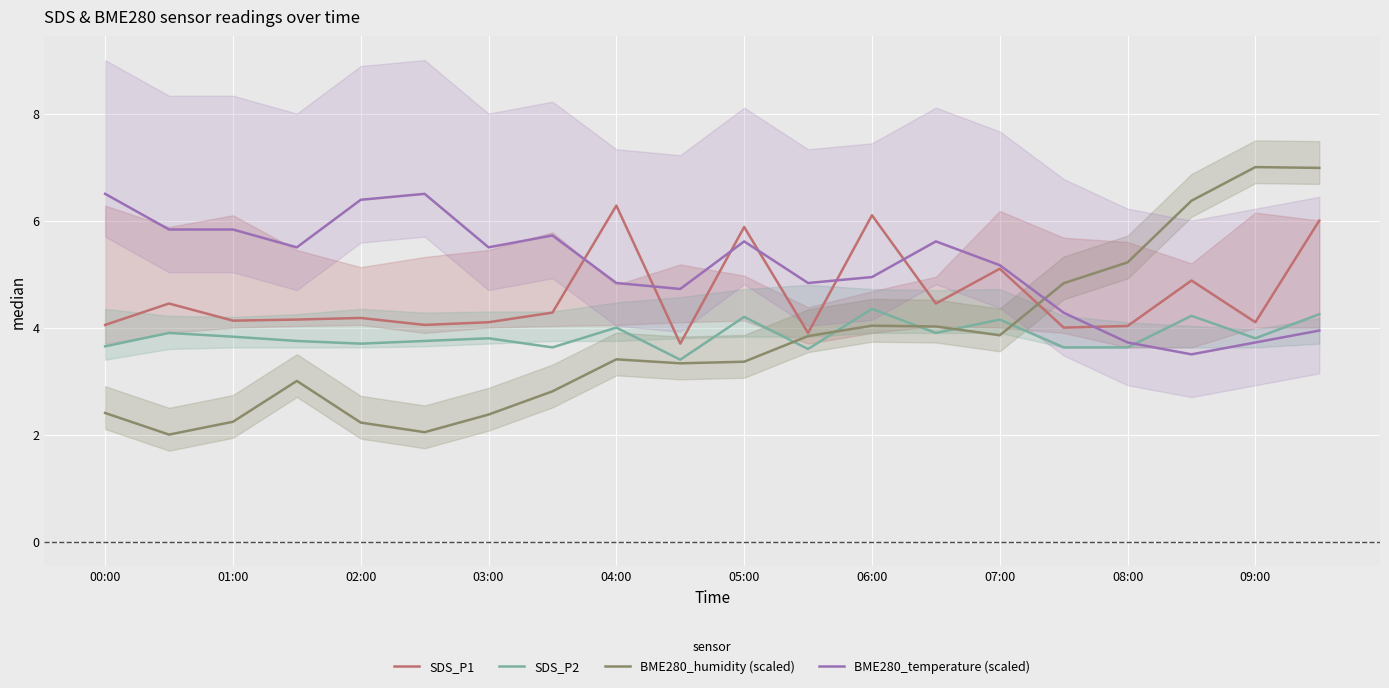

True or false: SDS_P1 and SDS_P2 intersect in this chart.

False